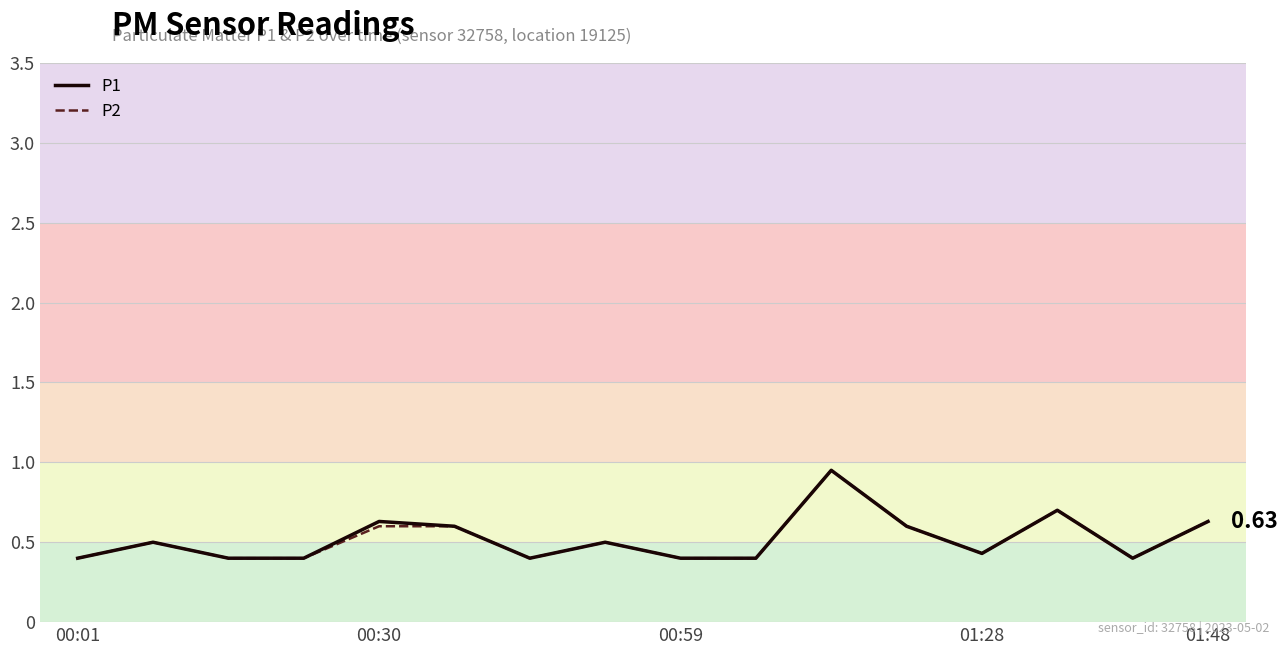

What are all the series names shown in the legend?

P1, P2